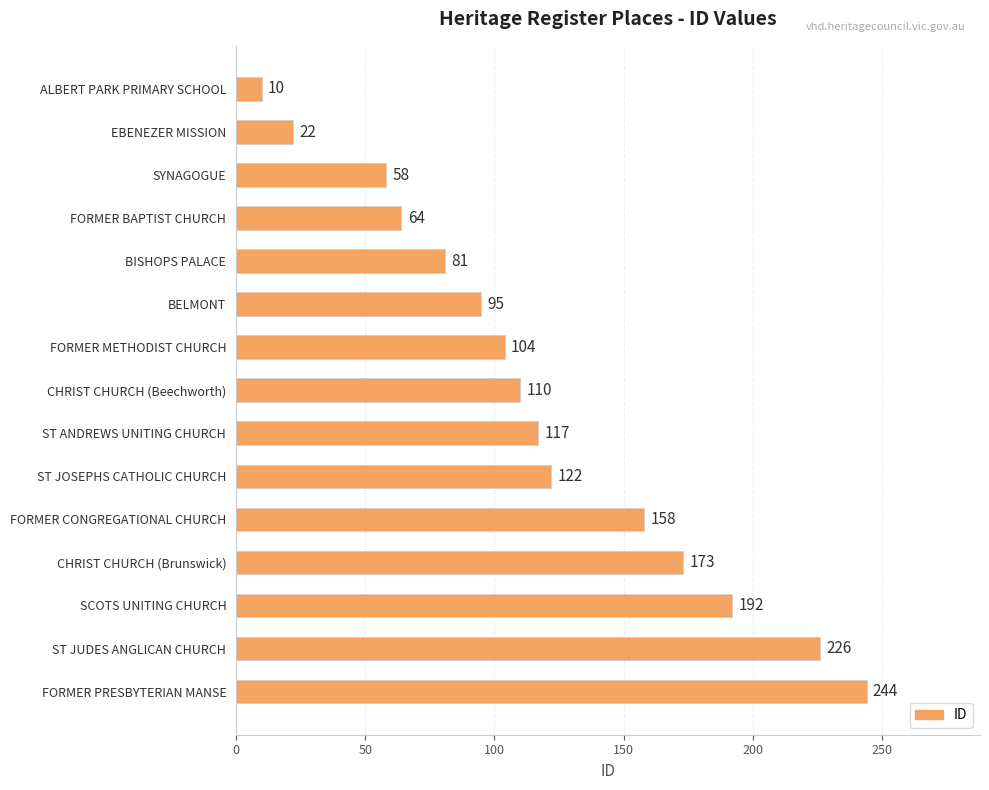

Reading bottom to top, extract all data points from this chart.

244	226	192	173	158	122	117	110	104	95	81	64	58	22	10